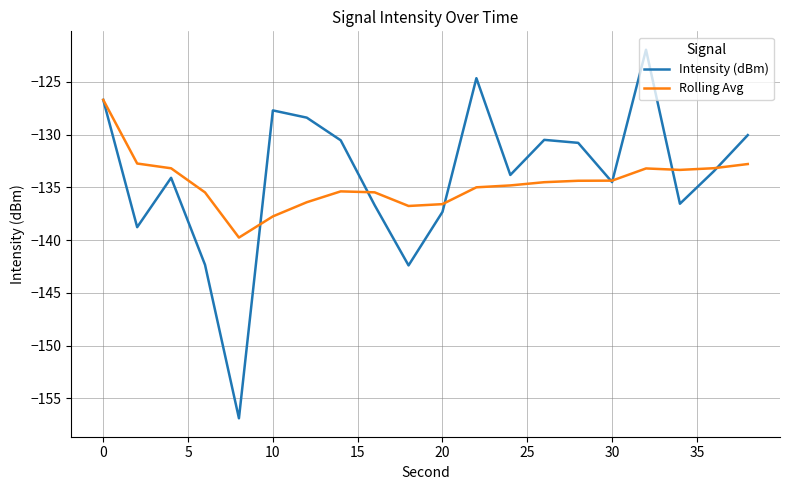

Rank the series by their average value, from highest to lowest.

Intensity (dBm), Rolling Avg